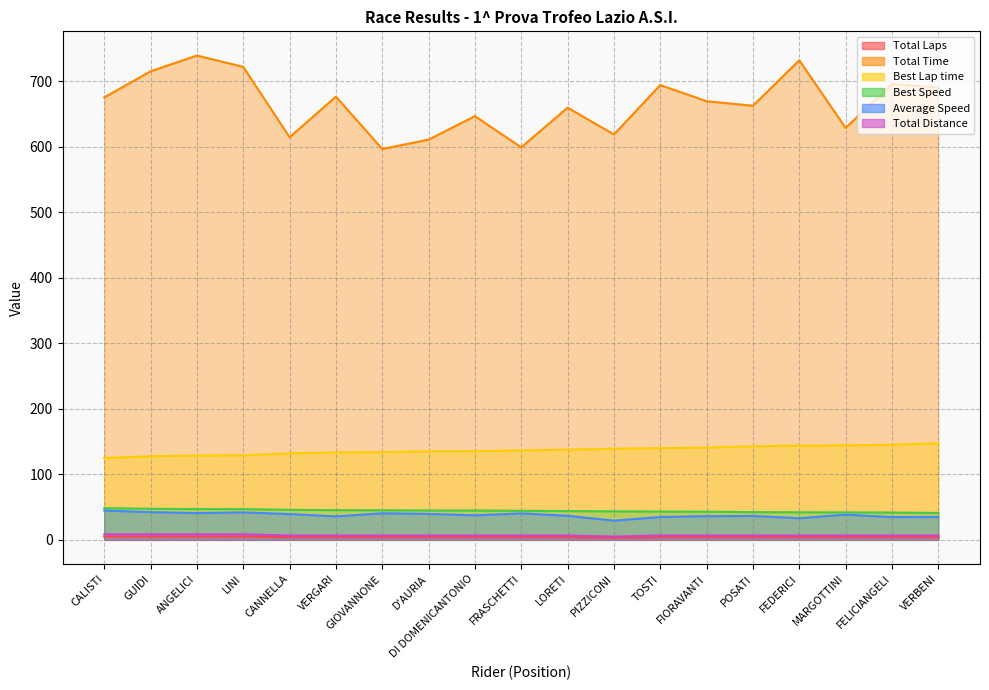

What is the average value of the Best Lap time series?

136.7